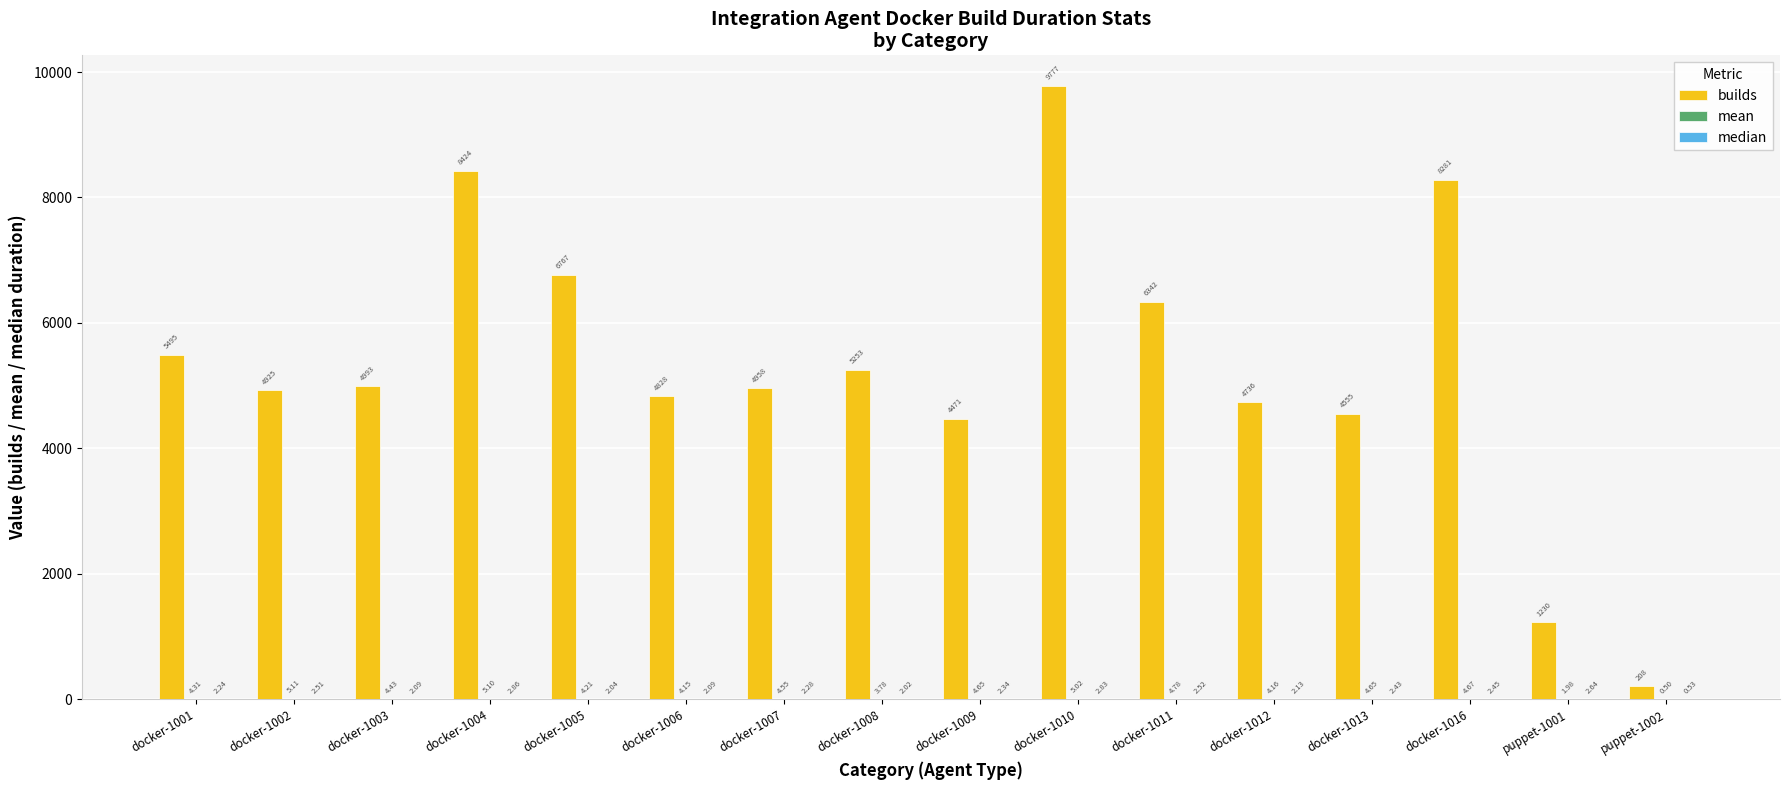

Between docker-1002 and docker-1008, which series saw the biggest shift?

builds